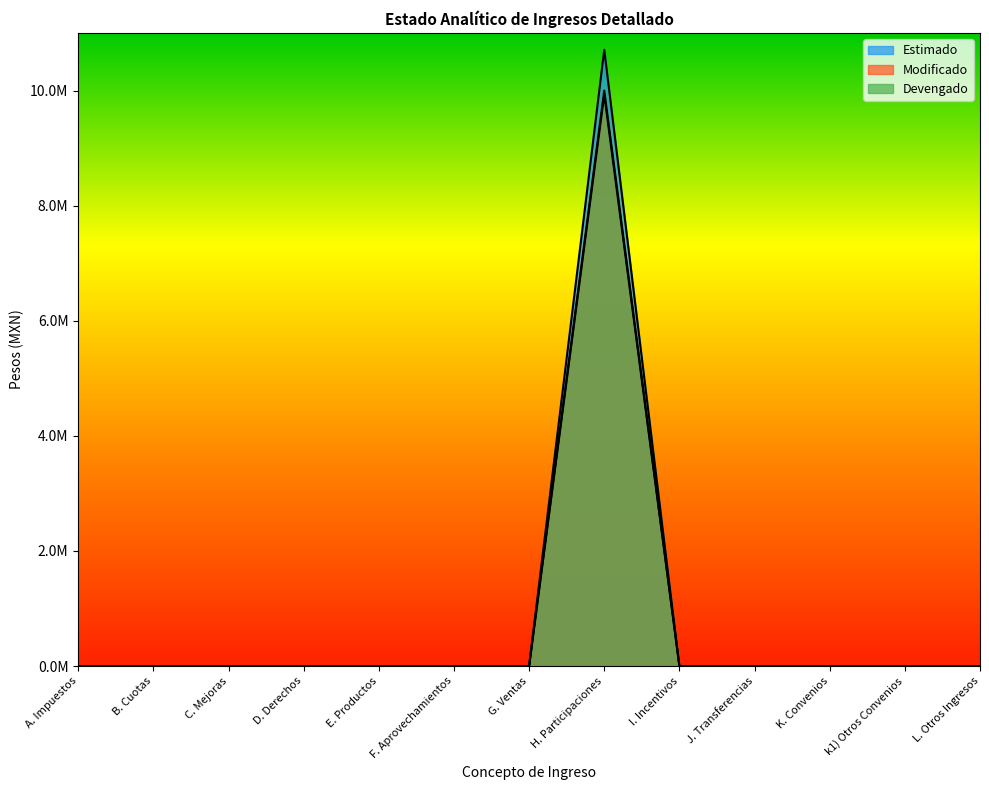

What is the sum of all Estimado values?

10709000